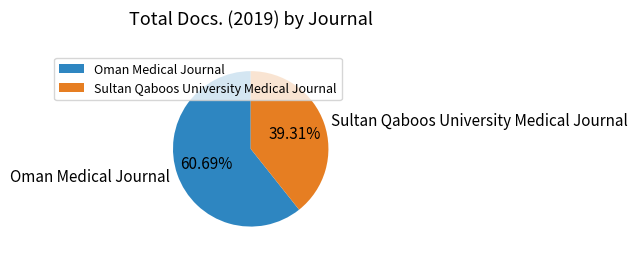

Does any single category account for the majority?

Yes